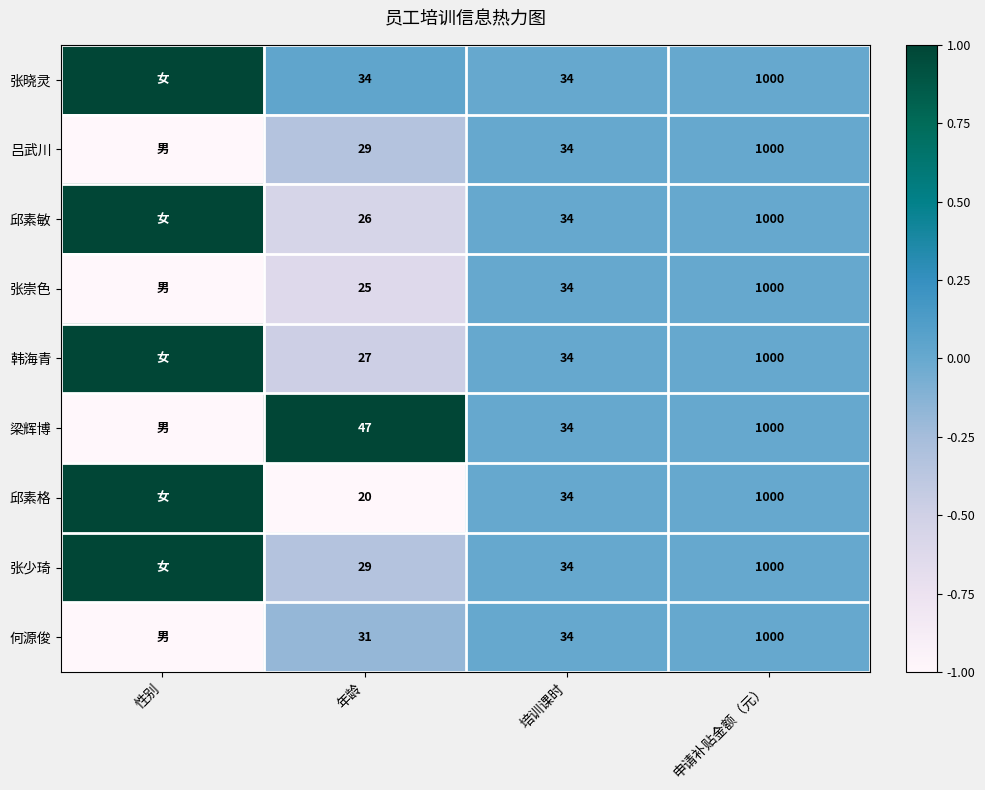

True or false: 何源俊 has a value of -0.5 at 申请补贴金额（元）.

False